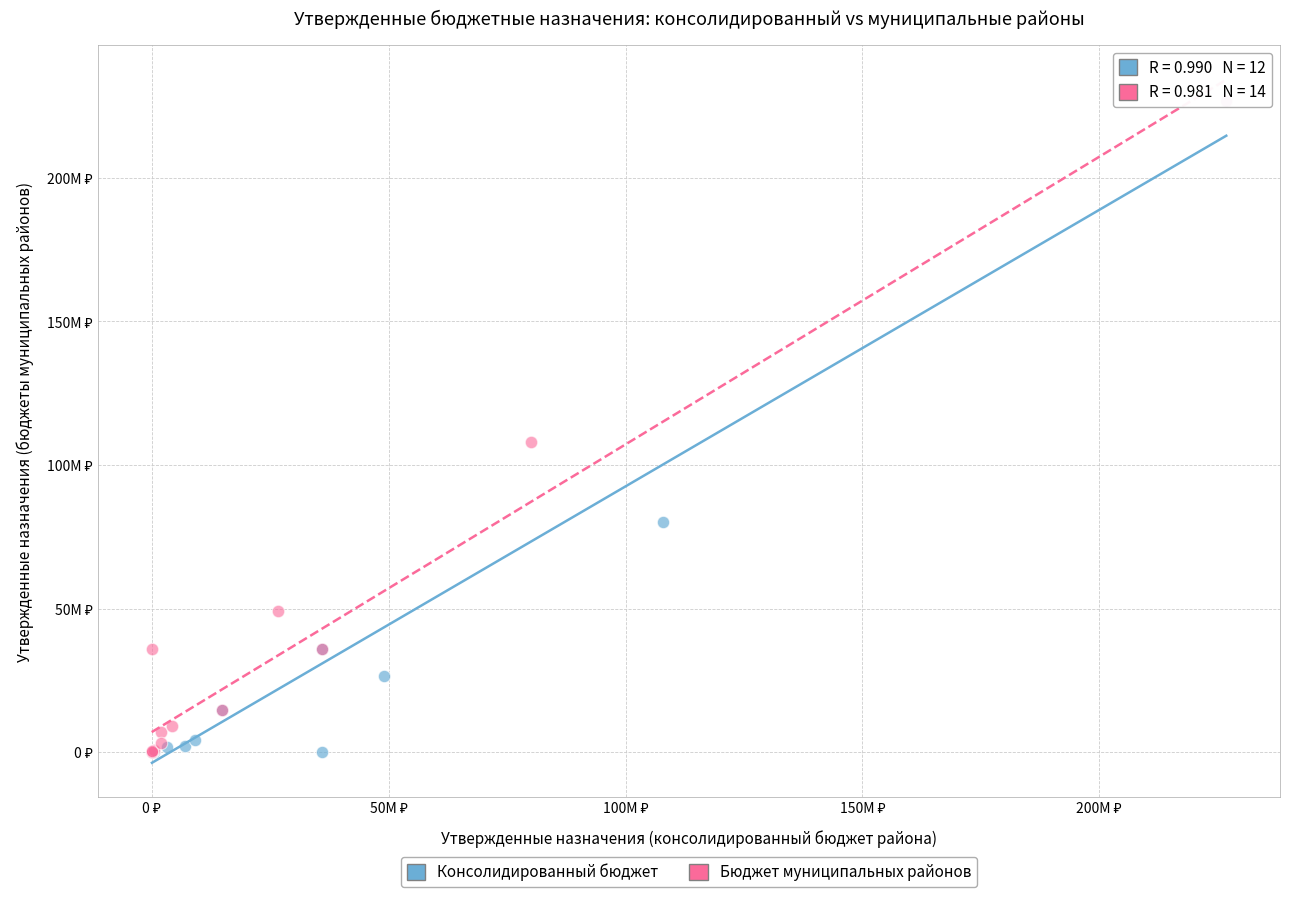

Which series has the largest Y range (max minus min)?

Консолидированный бюджет